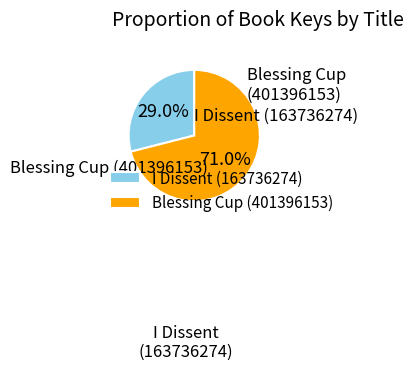

True or false: Blessing Cup (401396153) accounts for 64% of the total.

False